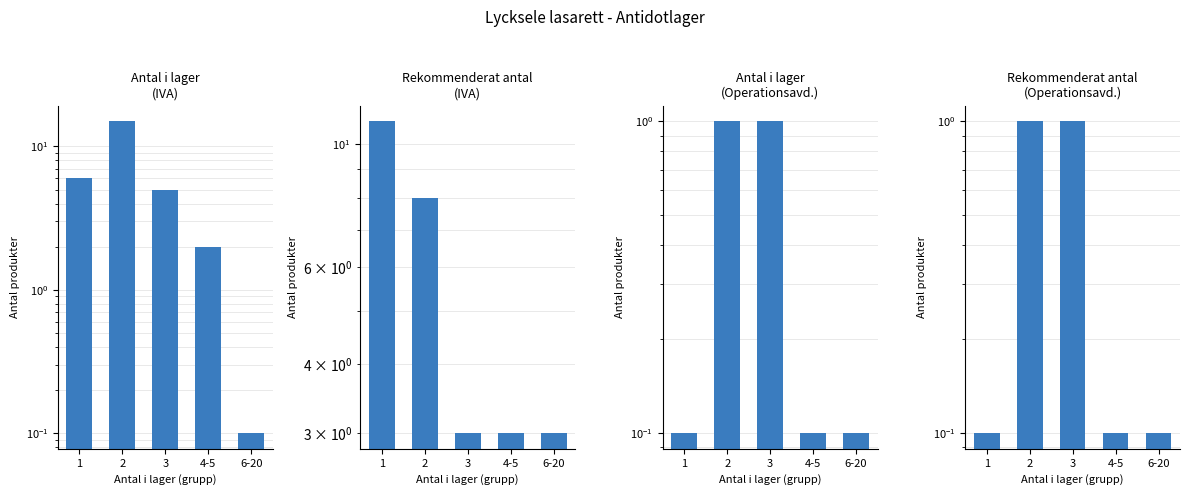

What is the highest value of the Antal i lager
(Operationsavd.) series?

1.0